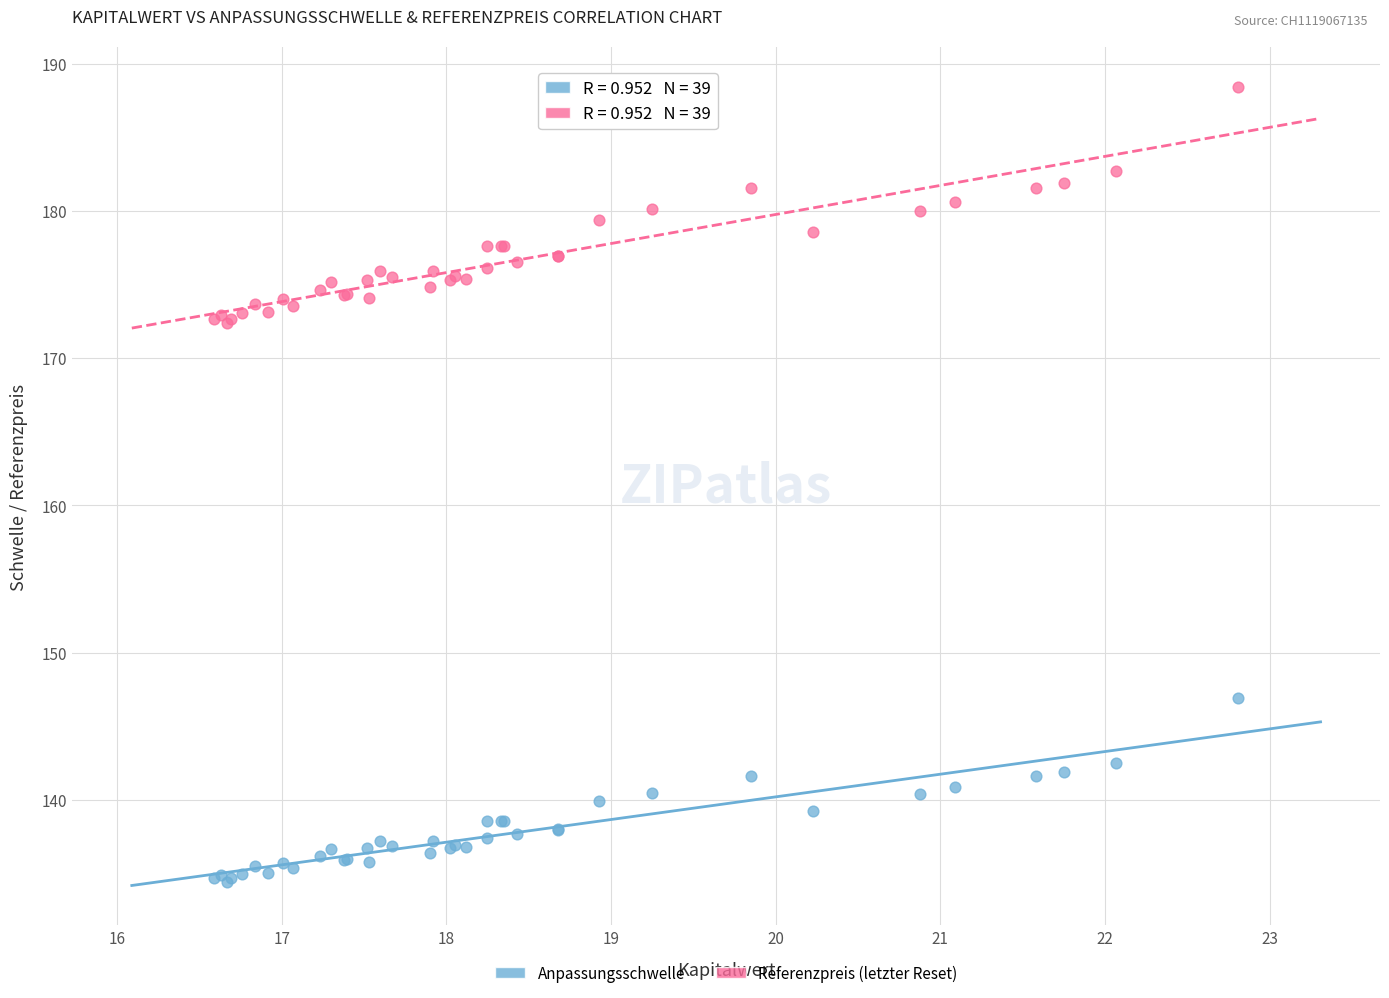

What are all the series names shown in the legend?

Anpassungsschwelle, Referenzpreis (letzter Reset)